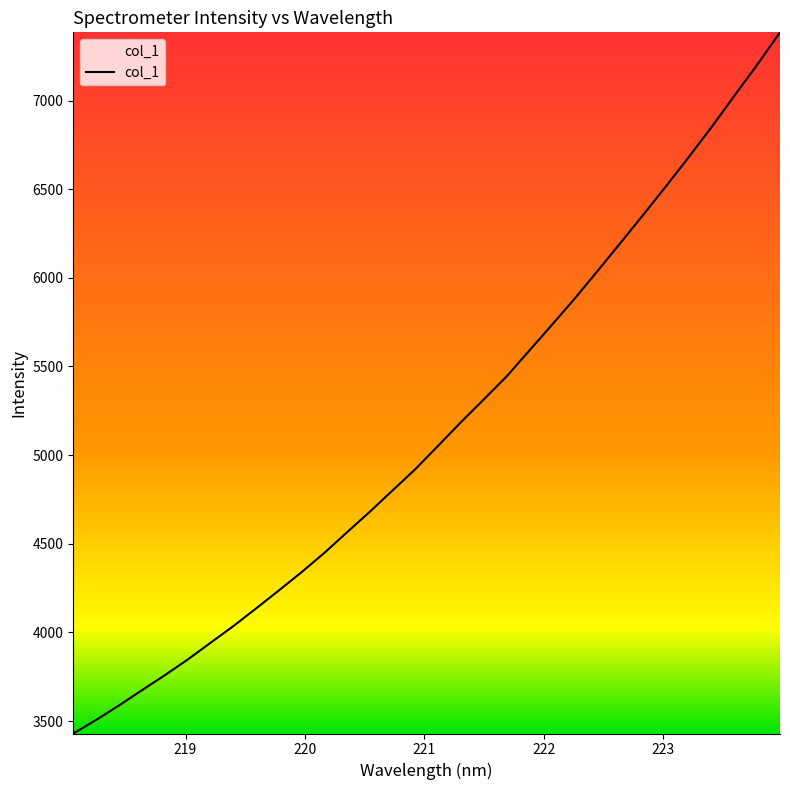

What is the difference between the maximum and minimum values?

3954.9